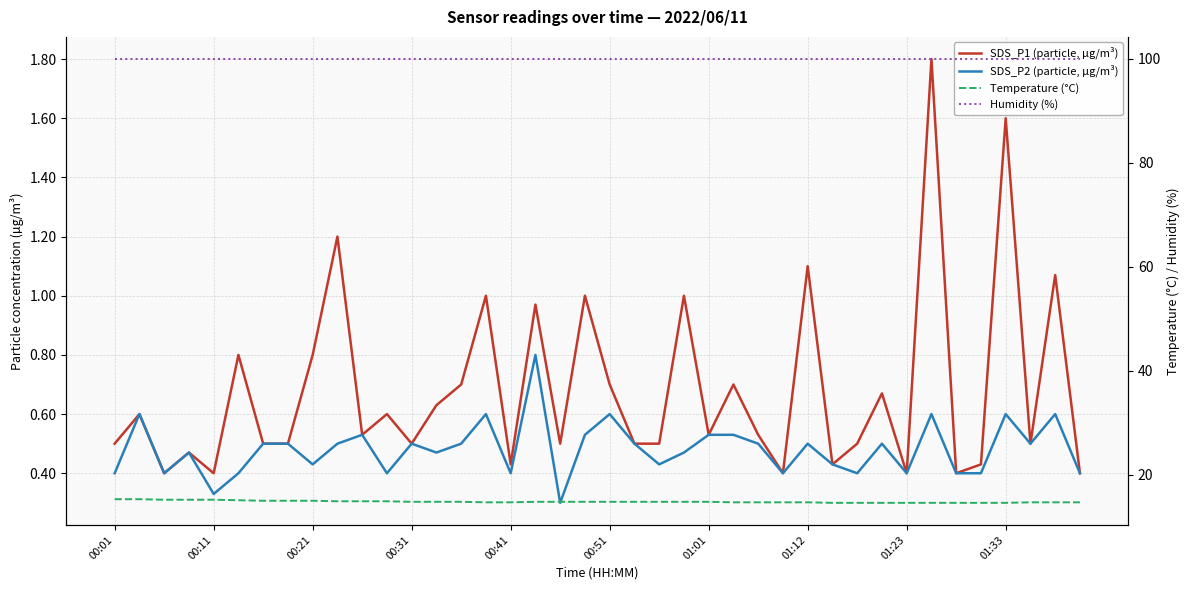

True or false: SDS_P2 (particle, µg/m³) and Humidity (%) intersect in this chart.

False